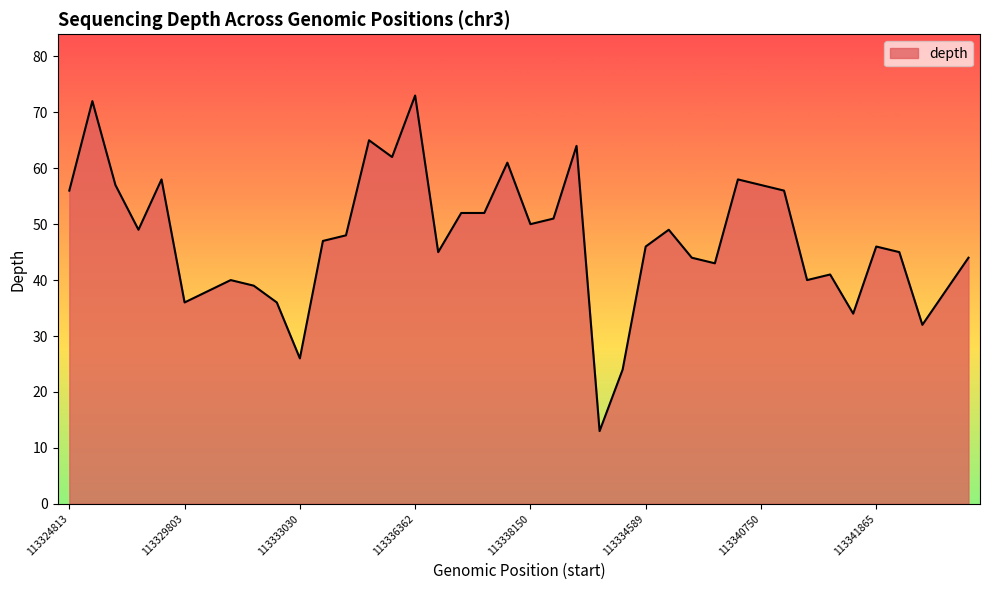

What is the maximum value shown in the chart?

73